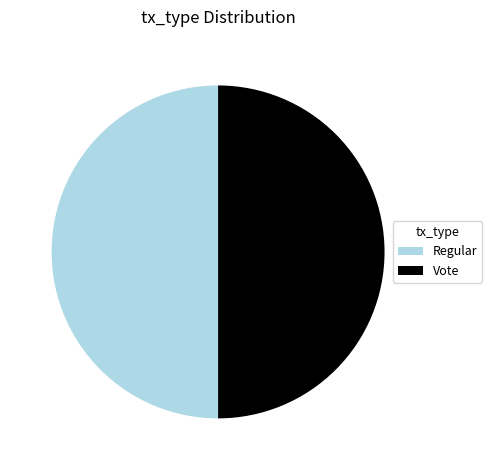

Do Vote and Regular together represent more than half of the pie?

Yes